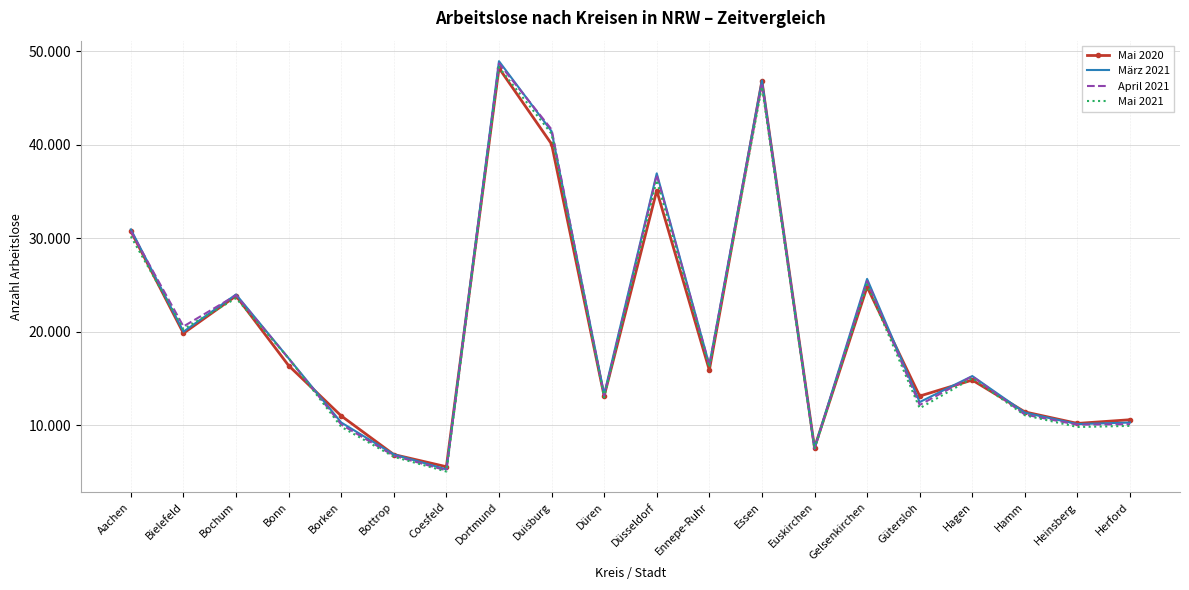

Reading right to left, transcribe all the data shown in this chart.

Mai 2020: 10586	10192	11424	14827	13118	24793	7599	46818	15891	35100	13114	40078	48198	5560	6863	10997	16377	23834	19834	30754
März 2021: 10287	10118	11341	15258	12475	25648	7526	46868	16441	36940	13306	41440	48938	5278	6874	10289	17158	23986	20002	30945
April 2021: 10111	10053	11138	15229	12168	25412	7470	46603	16413	36765	13130	41637	48692	5166	6735	10079	17138	23898	20563	30754
Mai 2021: 9929	9808	11064	15037	11817	25053	7450	46214	16200	36219	12976	41173	48279	5044	6623	9828	17171	23584	20280	30196